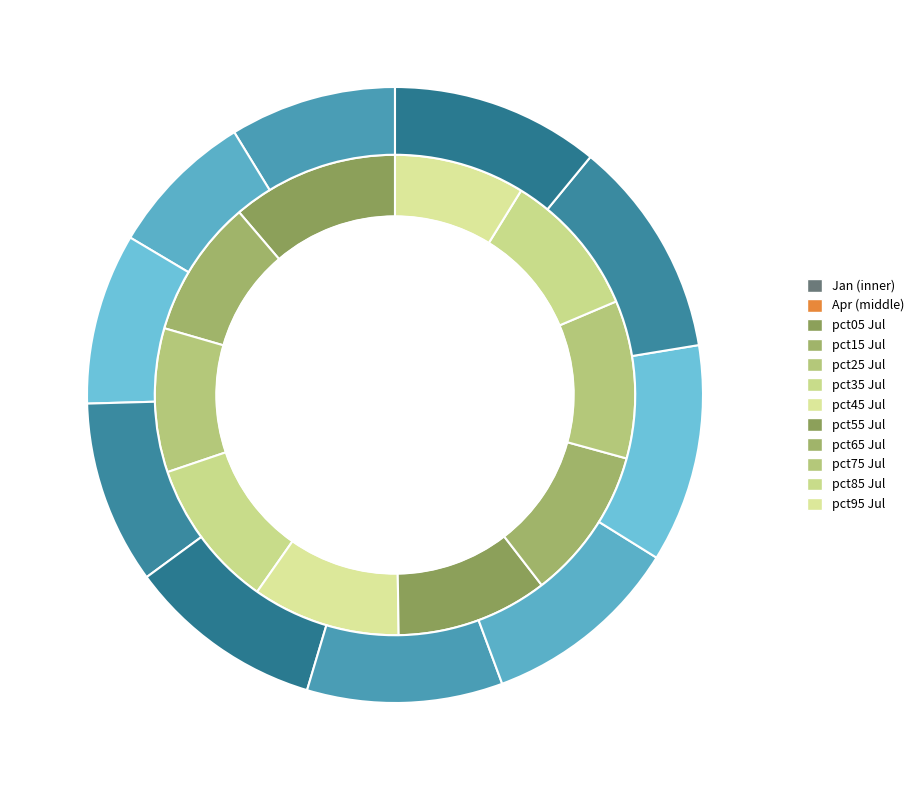

True or false: pct55 accounts for 6% of the total.

False